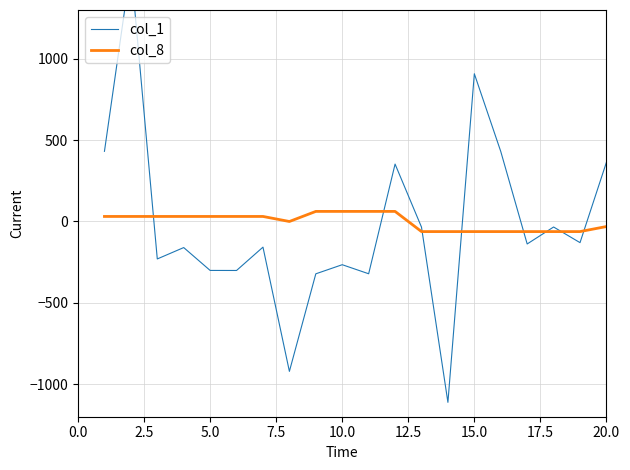

Does the chart display data point markers on the line(s)?

No